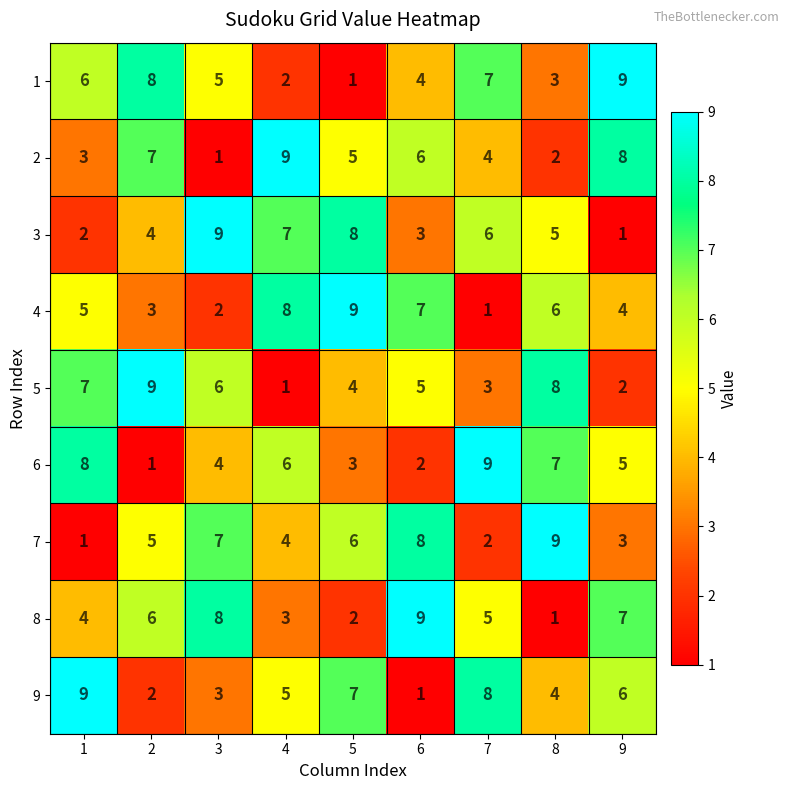

Rank the series at 3 from lowest to highest value.

2, 4, 9, 6, 1, 5, 7, 8, 3